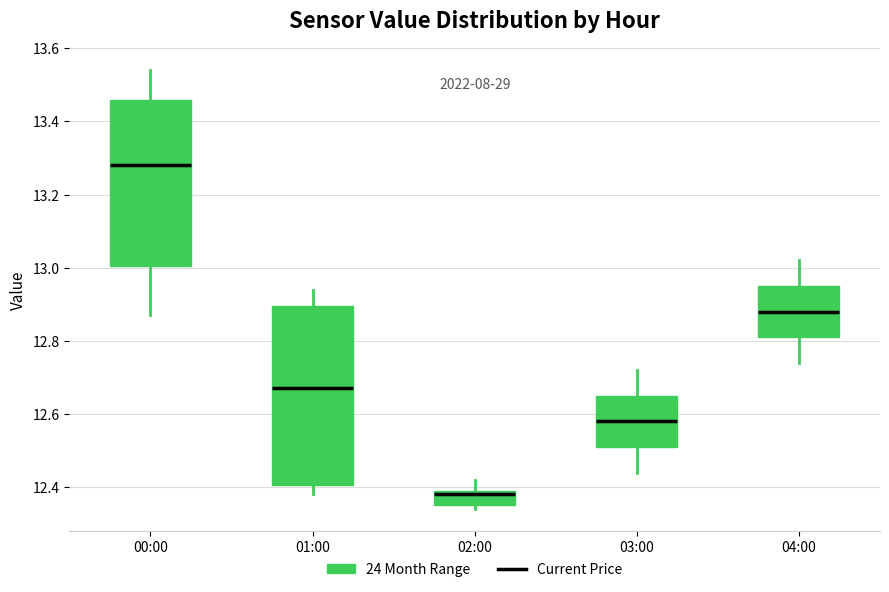

Comparing the boxes themselves (not the whiskers), which one is the tallest?

01:00